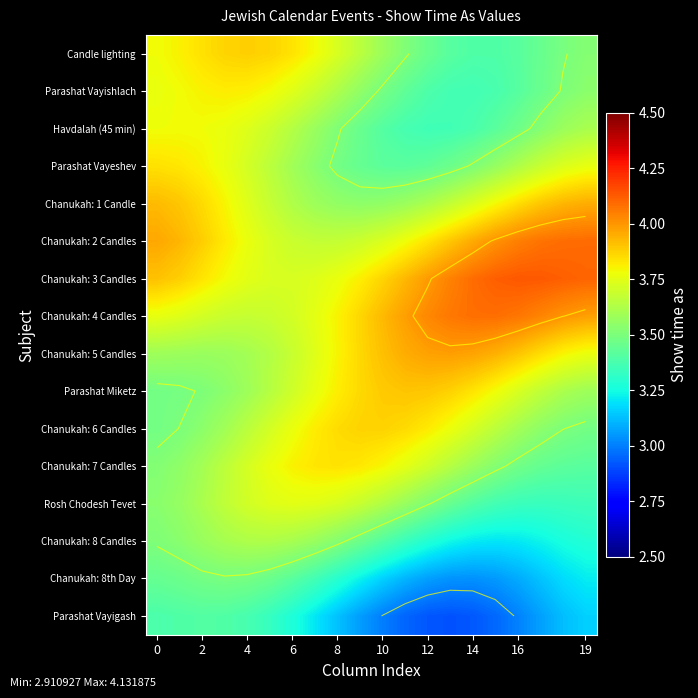

Count the Parashat Vayishlach values in the range 3 to 4.

20